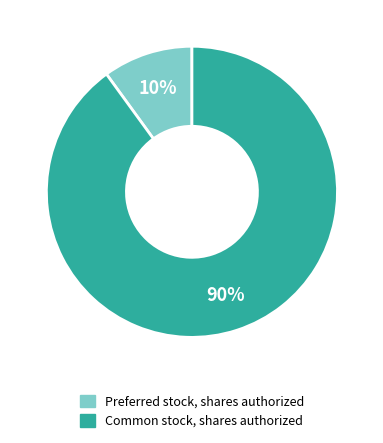

Between Common stock, shares authorized and Preferred stock, shares authorized, which is larger?

Common stock, shares authorized